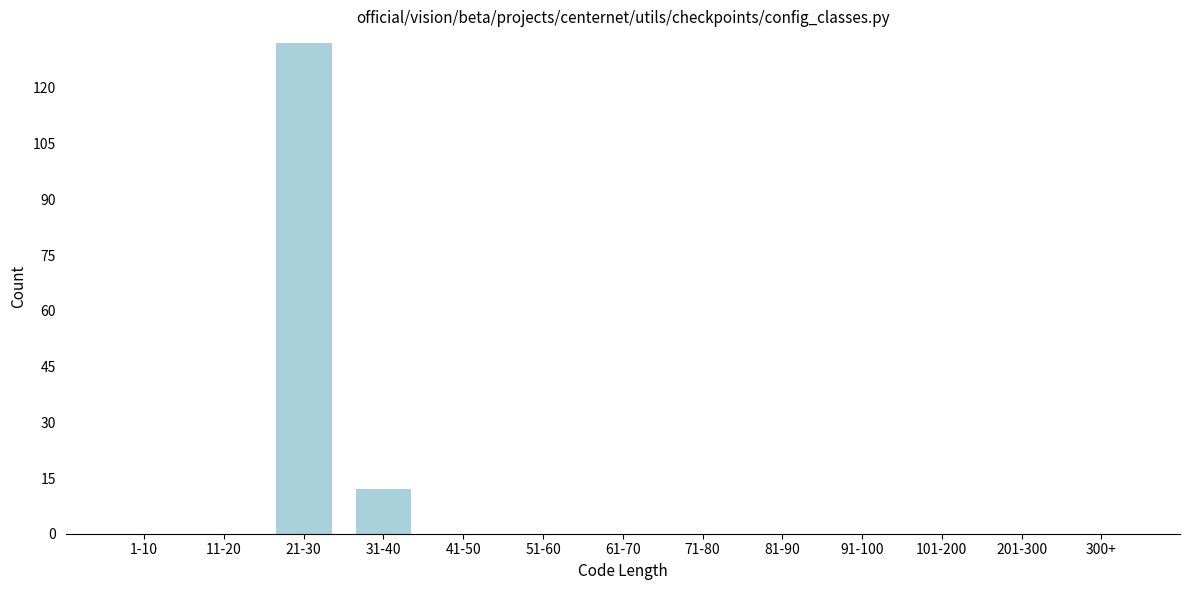

Reading left to right, transcribe all the data shown in this chart.

1-10=0	11-20=0	21-30=132	31-40=12	41-50=0	51-60=0	61-70=0	71-80=0	81-90=0	91-100=0	101-200=0	201-300=0	300+=0